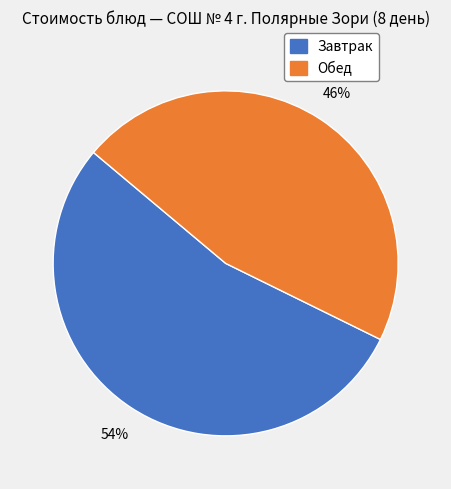

Is there a majority slice in this chart?

Yes